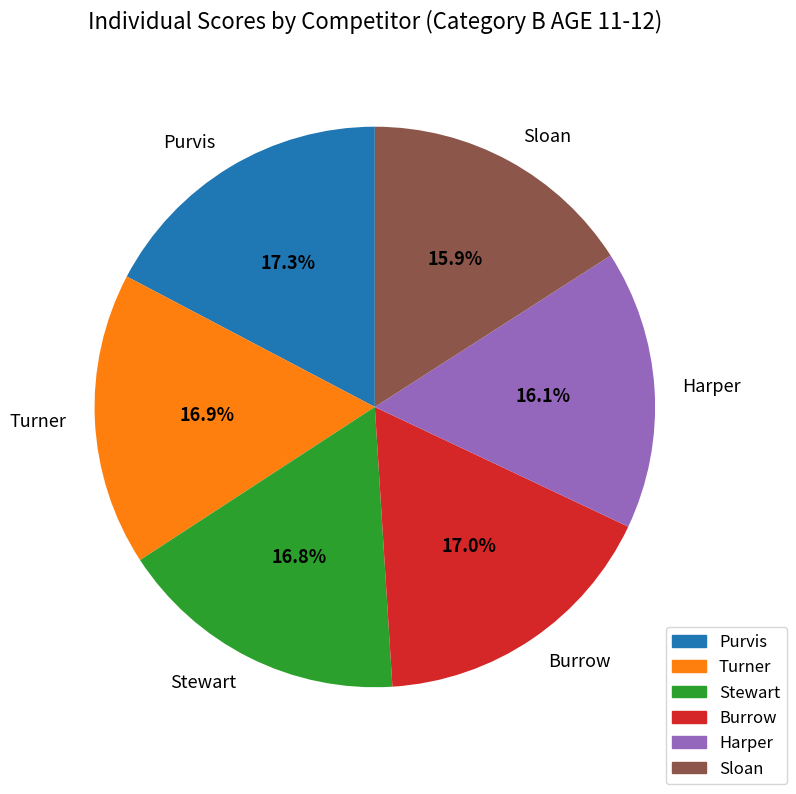

Is it true that Stewart is 17% of the pie?

True